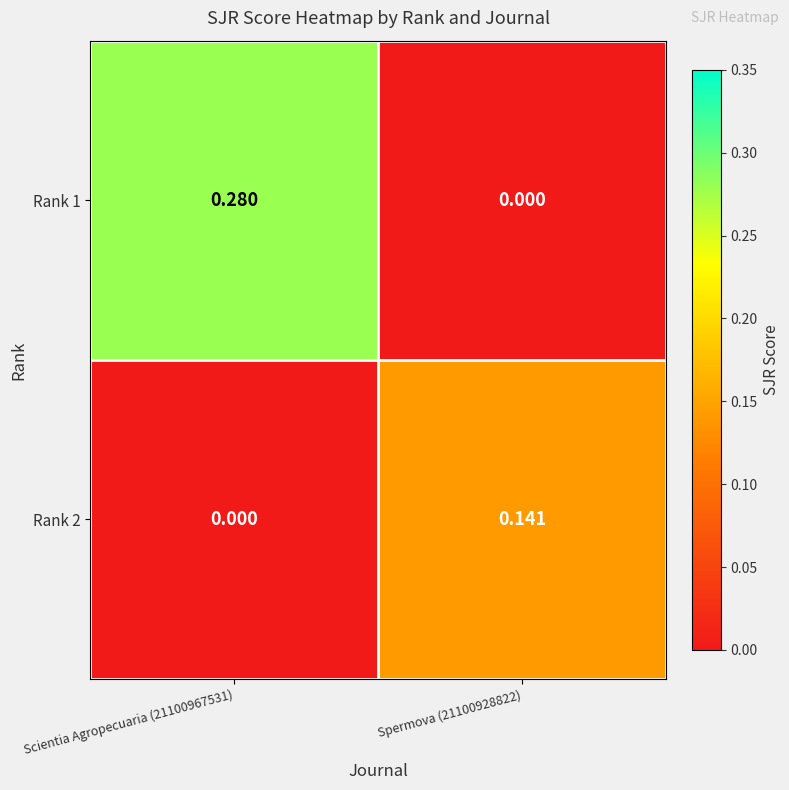

Is the value of Rank 1 at Spermova (21100928822) greater than the value of Rank 2 at Spermova (21100928822)?

No